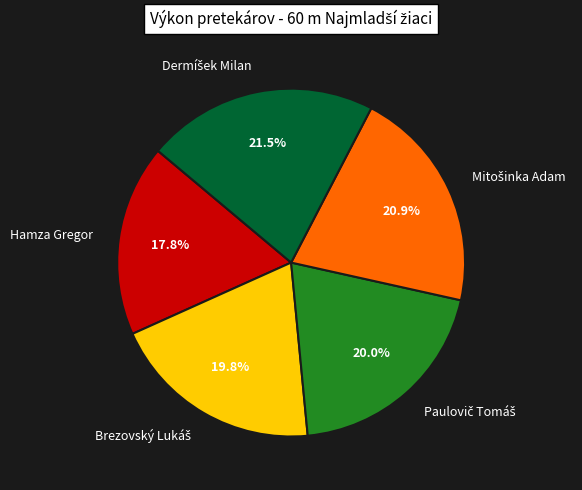

What portion of the pie excludes Hamza Gregor?

82.2%